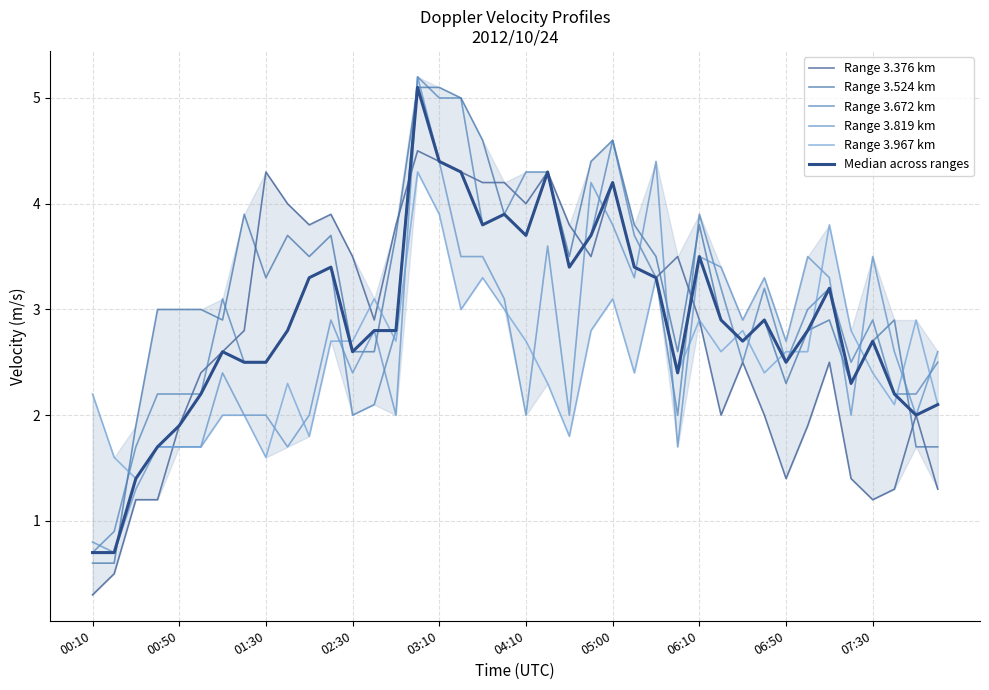

Is it true that Range 3.967 km equals 2.4 at 04:10?

False